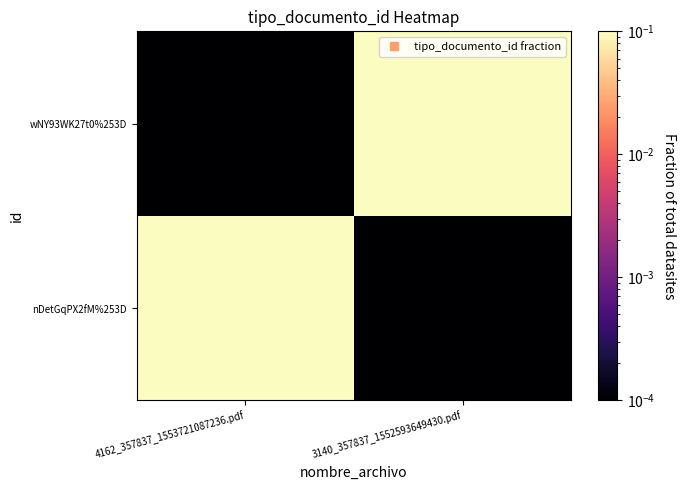

Which series changed the most between 4162_357837_1553721087236.pdf and 3140_357837_1552593649430.pdf?

nDetGqPX2fM%253D